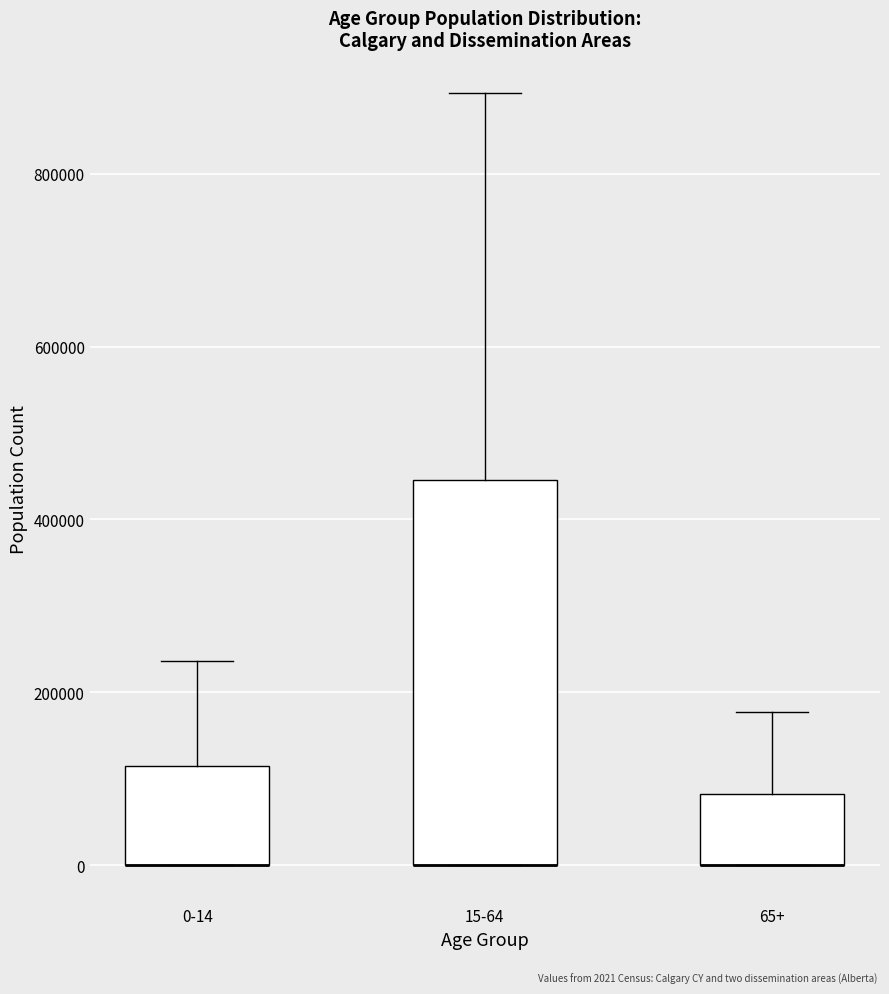

Where does the upper whisker of the box for 65+ end on the y-axis? The values are not printed on the chart, so give them approximately, as read against the axis.

180000